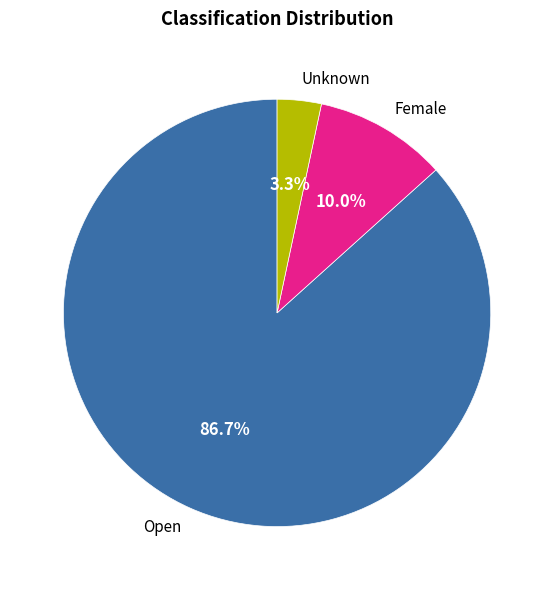

Which category has the smallest portion of the pie?

Unknown